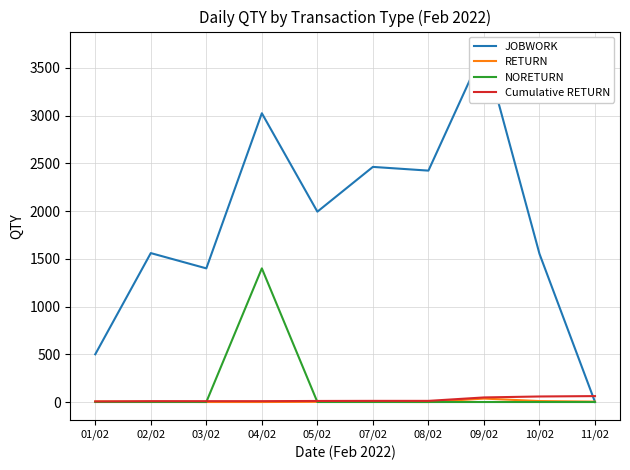

What is the label of the 8th point from the left?

09/02